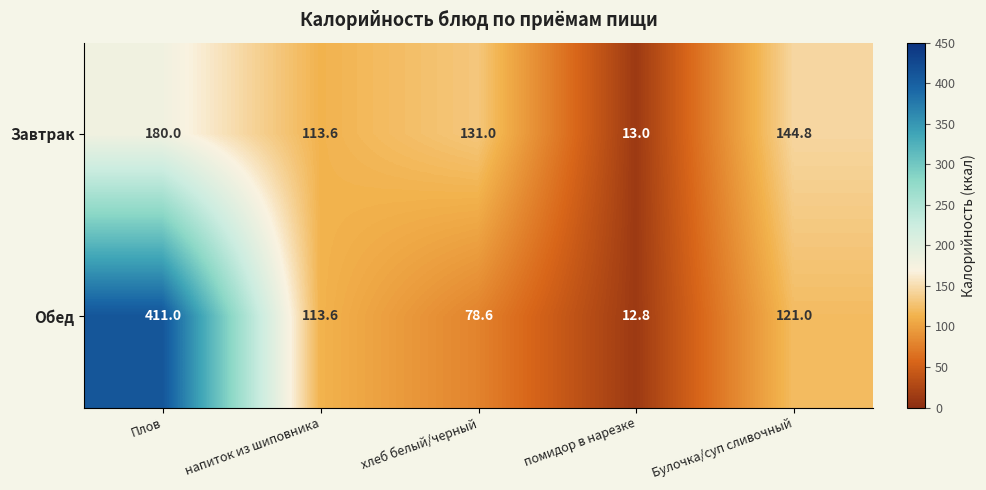

Where is Завтрак nearest to the value 96?

напиток из шиповника